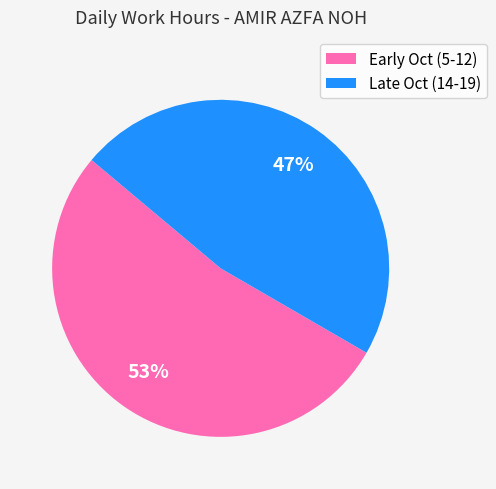

Which category has the biggest portion of the pie?

Early Oct (5-12)